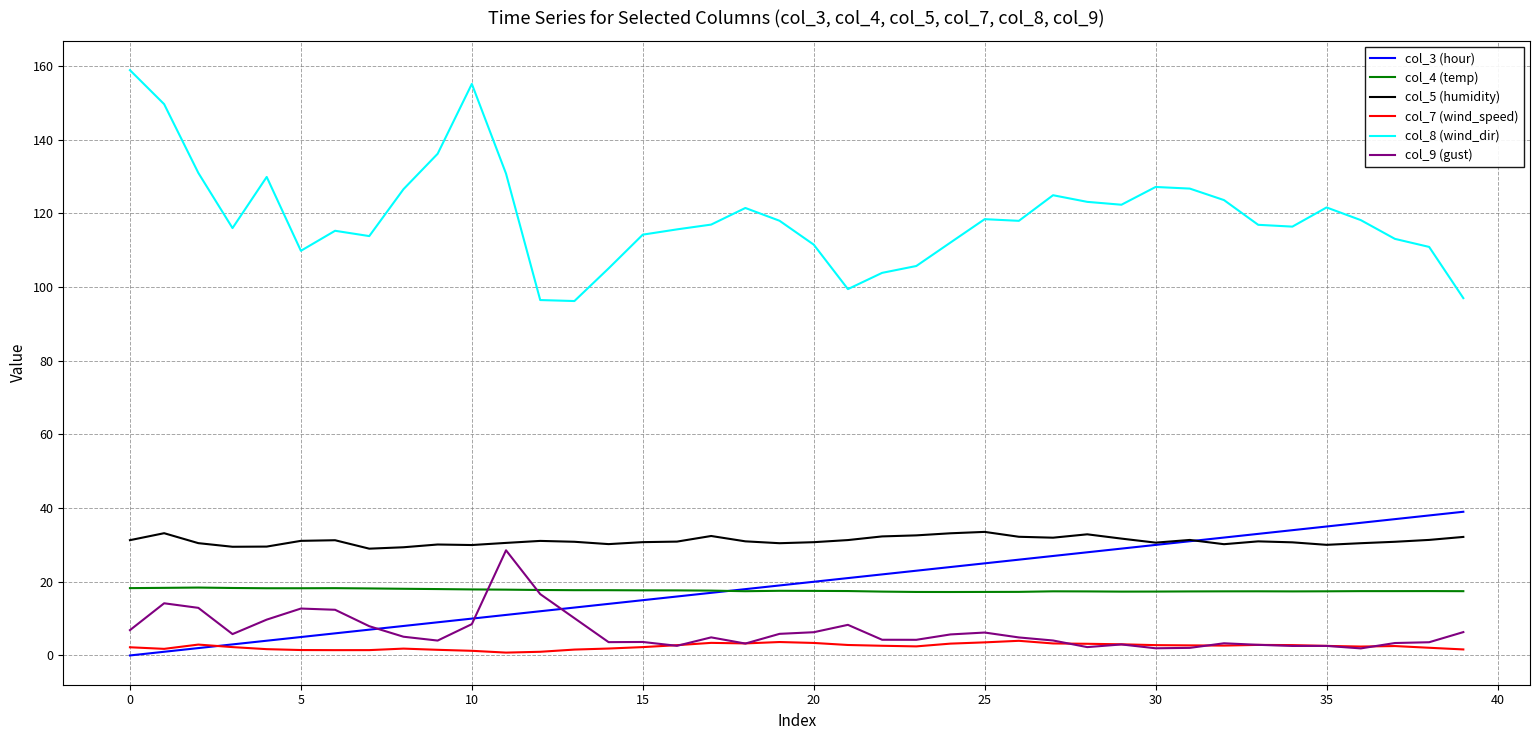

What are all the series names shown in the legend?

col_3 (hour), col_4 (temp), col_5 (humidity), col_7 (wind_speed), col_8 (wind_dir), col_9 (gust)